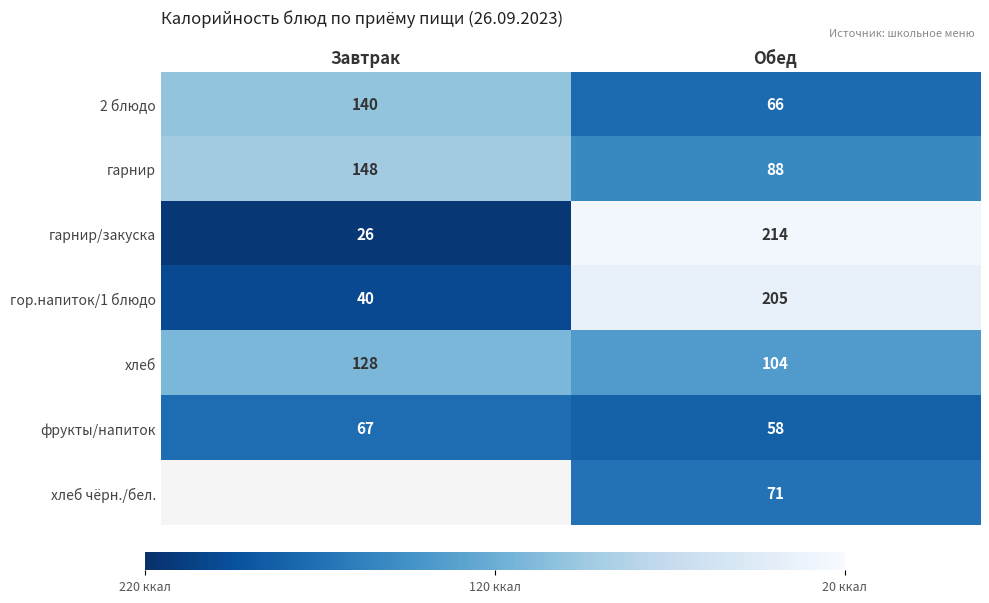

Read the 2 блюдо value at Завтрак, to the nearest 10.

140